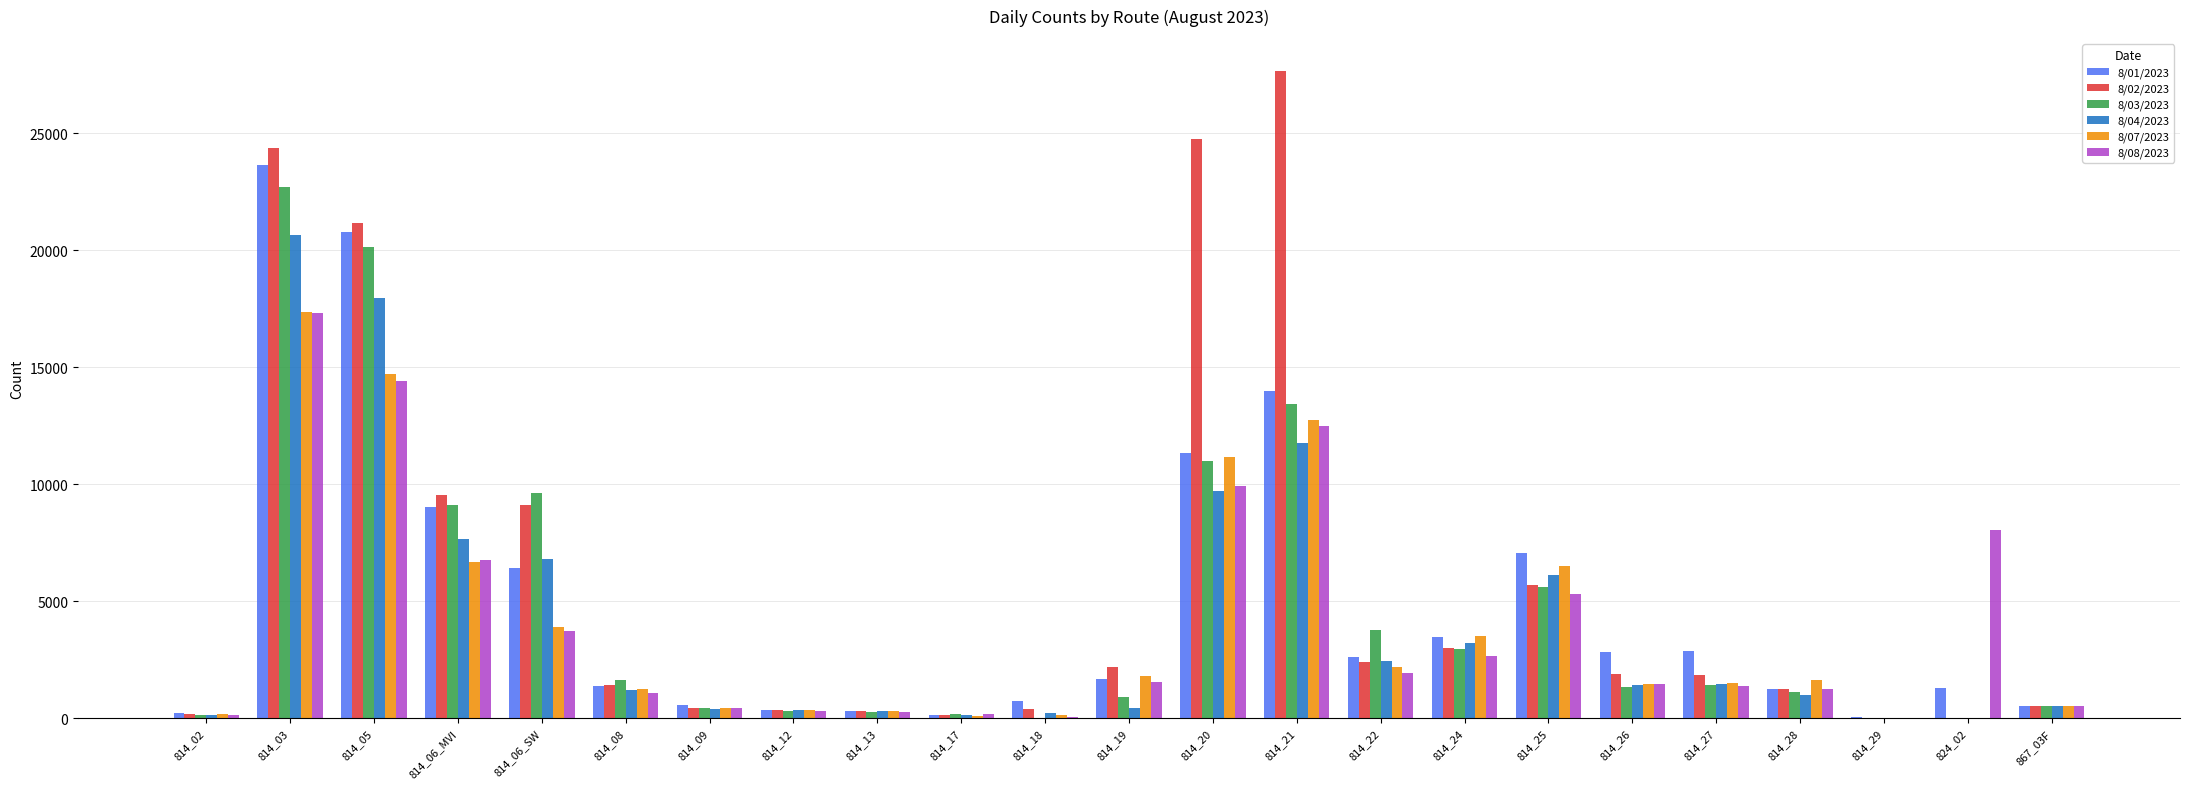

What is the greatest value displayed?

27651